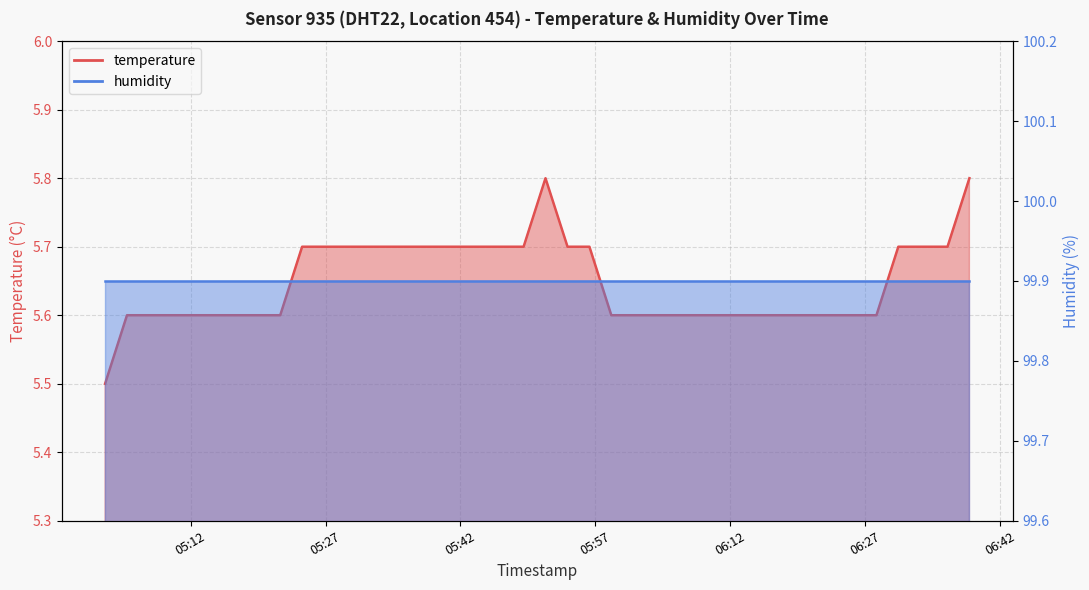

Rank the categories by value from lowest to highest.

2024-03-25T05:02:30, 2024-03-25T05:04:56, 2024-03-25T05:07:22, 2024-03-25T05:09:48, 2024-03-25T05:12:14, 2024-03-25T05:14:40, 2024-03-25T05:17:05, 2024-03-25T05:19:33, 2024-03-25T05:21:58, 2024-03-25T05:58:46, 2024-03-25T06:01:12, 2024-03-25T06:03:38, 2024-03-25T06:06:04, 2024-03-25T06:08:30, 2024-03-25T06:11:00, 2024-03-25T06:13:26, 2024-03-25T06:15:52, 2024-03-25T06:18:19, 2024-03-25T06:20:45, 2024-03-25T06:23:11, 2024-03-25T06:25:47, 2024-03-25T06:28:14, 2024-03-25T05:24:24, 2024-03-25T05:26:50, 2024-03-25T05:29:16, 2024-03-25T05:31:56, 2024-03-25T05:34:22, 2024-03-25T05:36:49, 2024-03-25T05:39:15, 2024-03-25T05:41:40, 2024-03-25T05:44:06, 2024-03-25T05:46:32, 2024-03-25T05:49:01, 2024-03-25T05:53:54, 2024-03-25T05:56:20, 2024-03-25T06:30:40, 2024-03-25T06:33:24, 2024-03-25T06:36:08, 2024-03-25T05:51:27, 2024-03-25T06:38:34